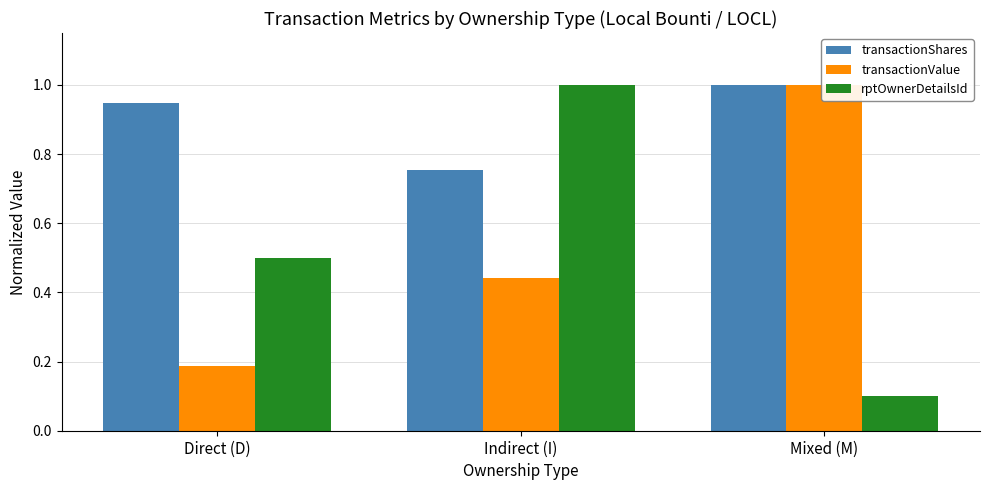

Reading right to left, extract all data points from this chart.

transactionShares: Mixed (M)=1.0	Indirect (I)=0.8	Direct (D)=0.9
transactionValue: Mixed (M)=1.0	Indirect (I)=0.4	Direct (D)=0.2
rptOwnerDetailsId: Mixed (M)=0.1	Indirect (I)=1.0	Direct (D)=0.5